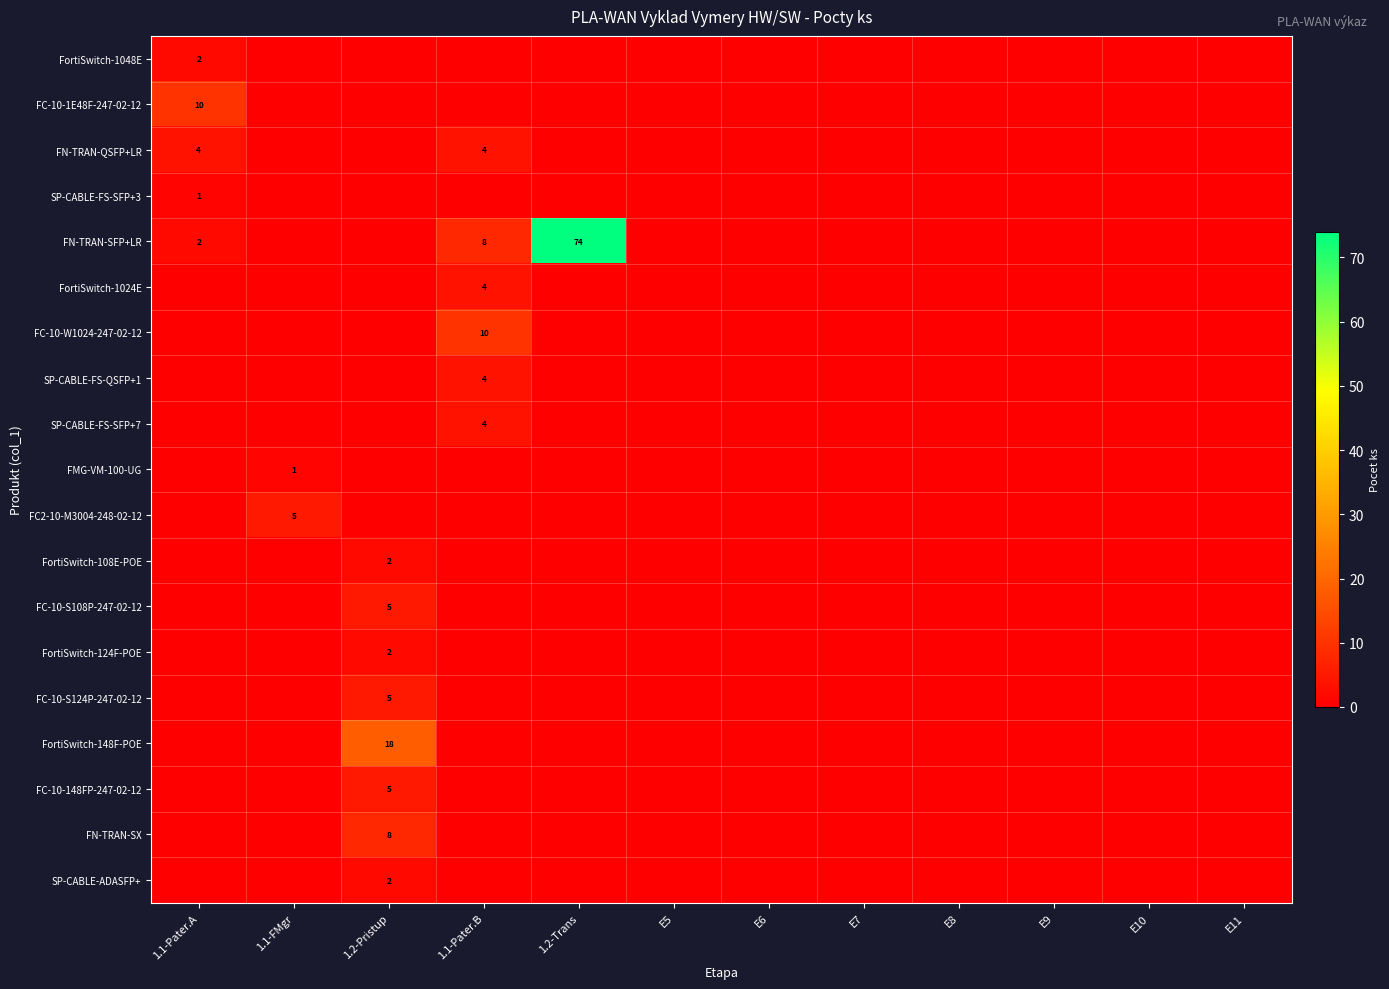

List the series in order of their peak value, highest first.

FN-TRAN-SFP+LR, FortiSwitch-148F-POE, FC-10-1E48F-247-02-12, FC-10-W1024-247-02-12, FN-TRAN-SX, FC2-10-M3004-248-02-12, FC-10-S108P-247-02-12, FC-10-S124P-247-02-12, FC-10-148FP-247-02-12, FN-TRAN-QSFP+LR, FortiSwitch-1024E, SP-CABLE-FS-QSFP+1, SP-CABLE-FS-SFP+7, FortiSwitch-1048E, FortiSwitch-108E-POE, FortiSwitch-124F-POE, SP-CABLE-ADASFP+, SP-CABLE-FS-SFP+3, FMG-VM-100-UG